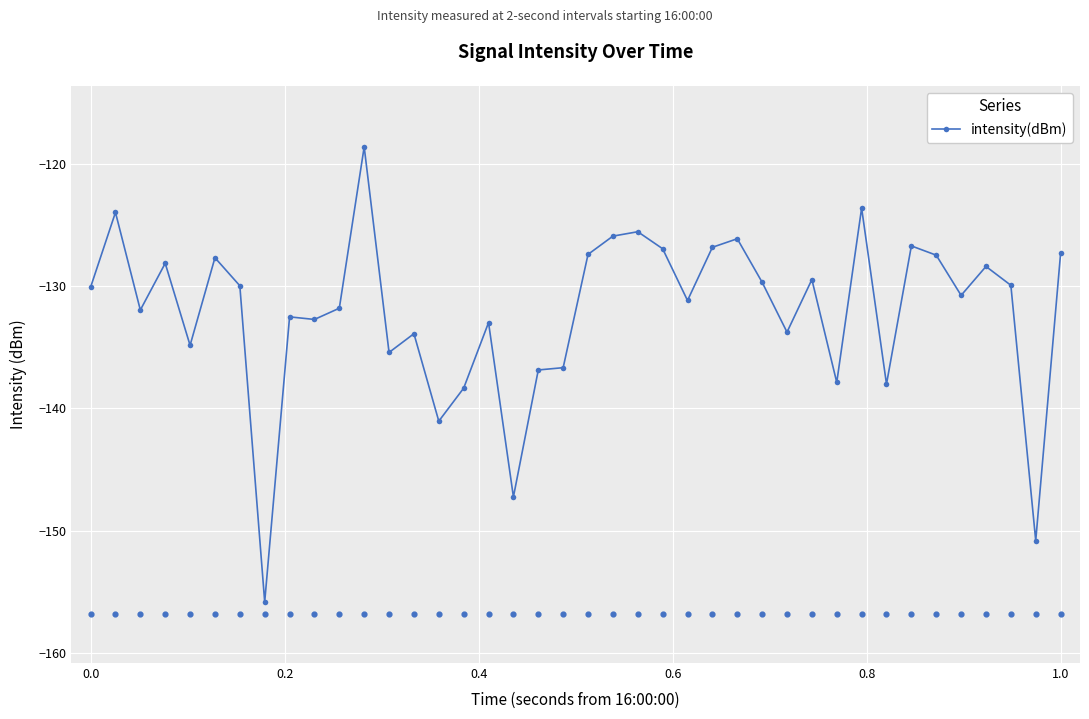

What is the minimum value for intensity(dBm)?

-155.8